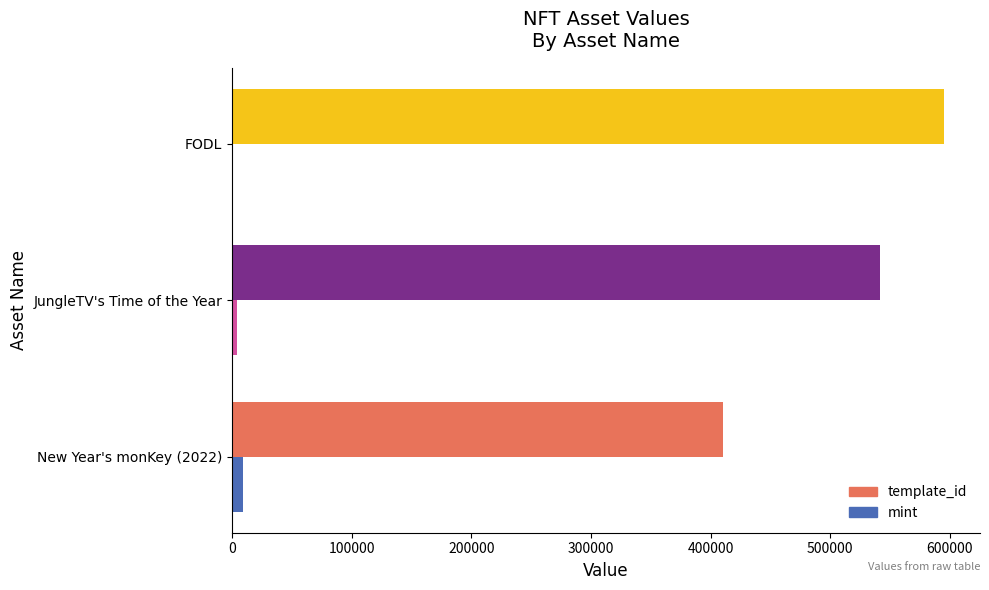

Count the number of categories in the chart.

3